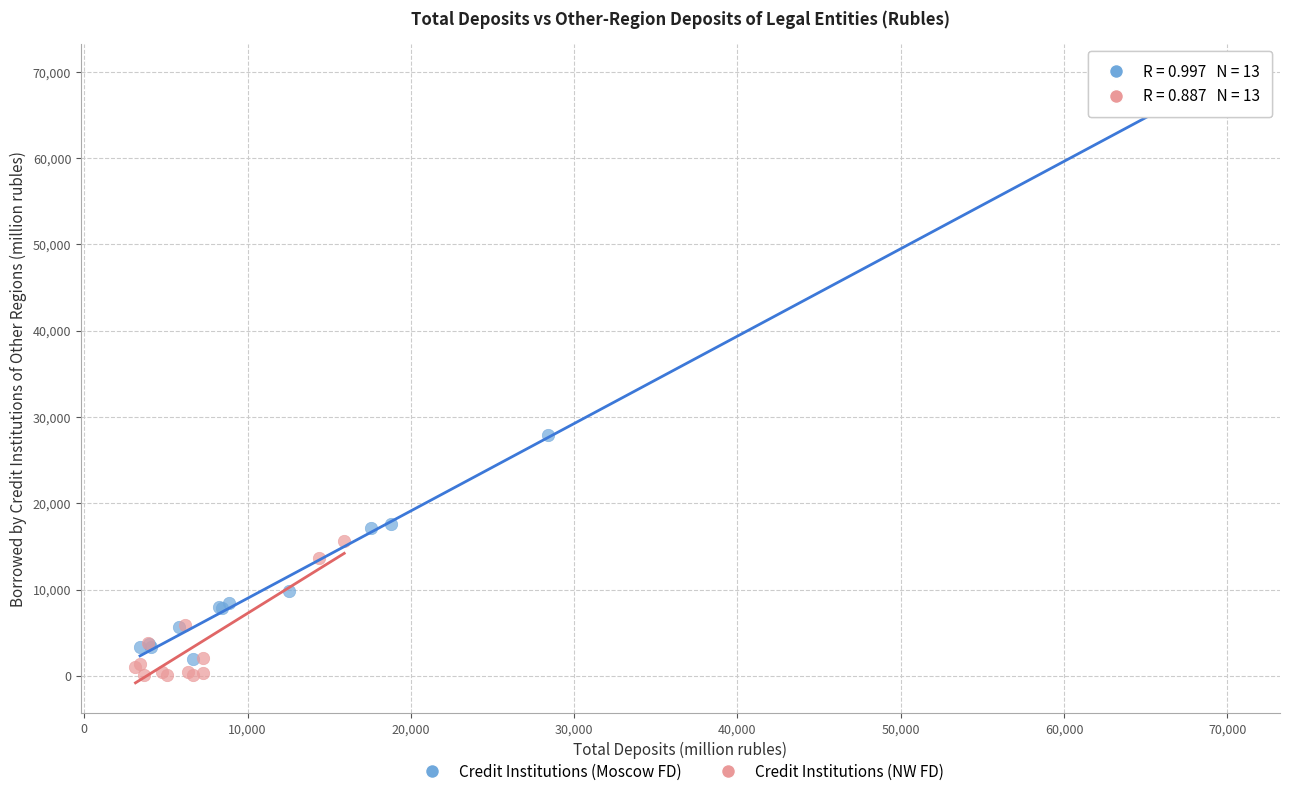

Which series reaches the maximum Y coordinate?

Credit Institutions (Moscow FD)